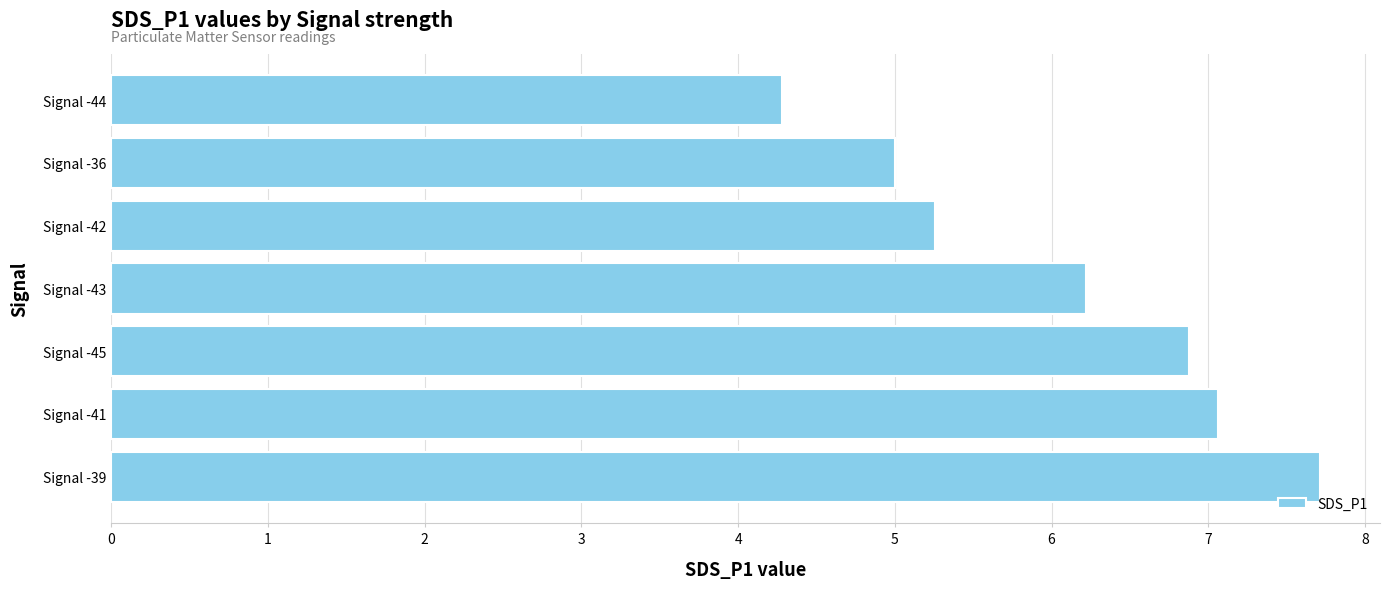

Rank the categories by value from highest to lowest.

Signal -39, Signal -41, Signal -45, Signal -43, Signal -42, Signal -36, Signal -44